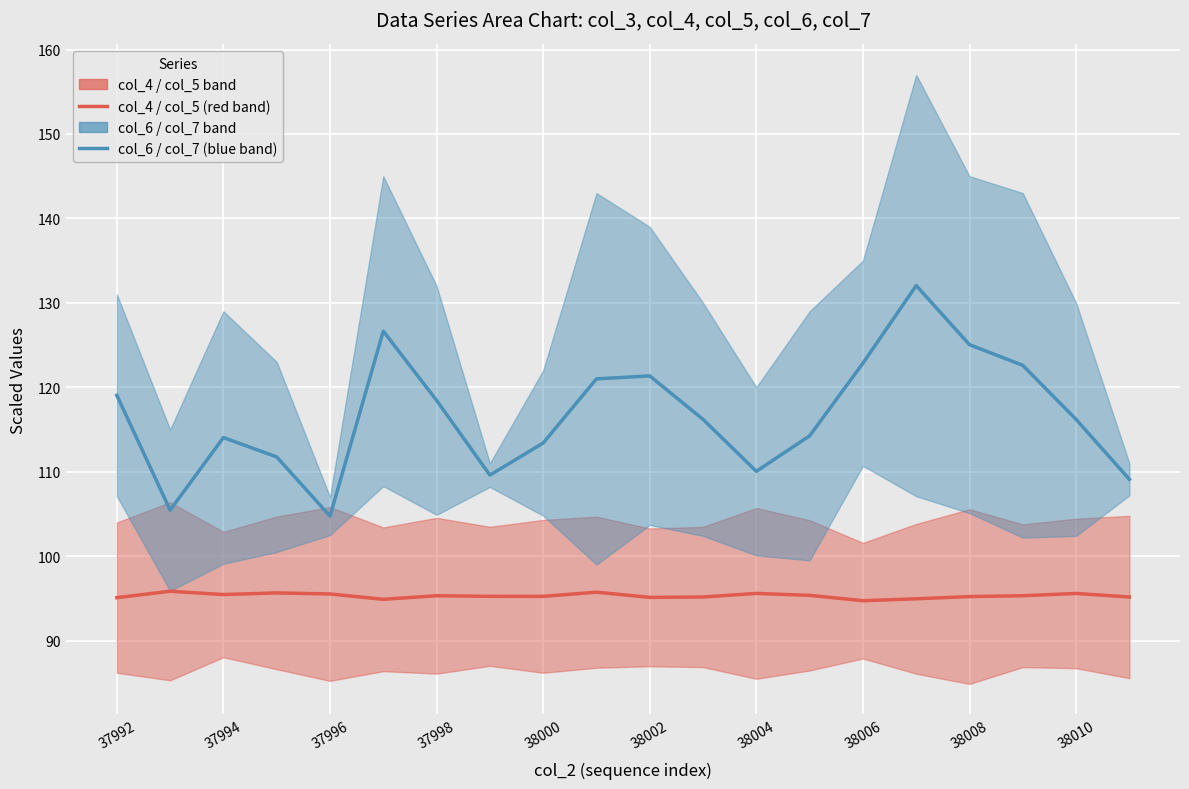

In col_6 / col_7 (blue band), how many points are lower than both neighbors (excluding endpoints)?

4